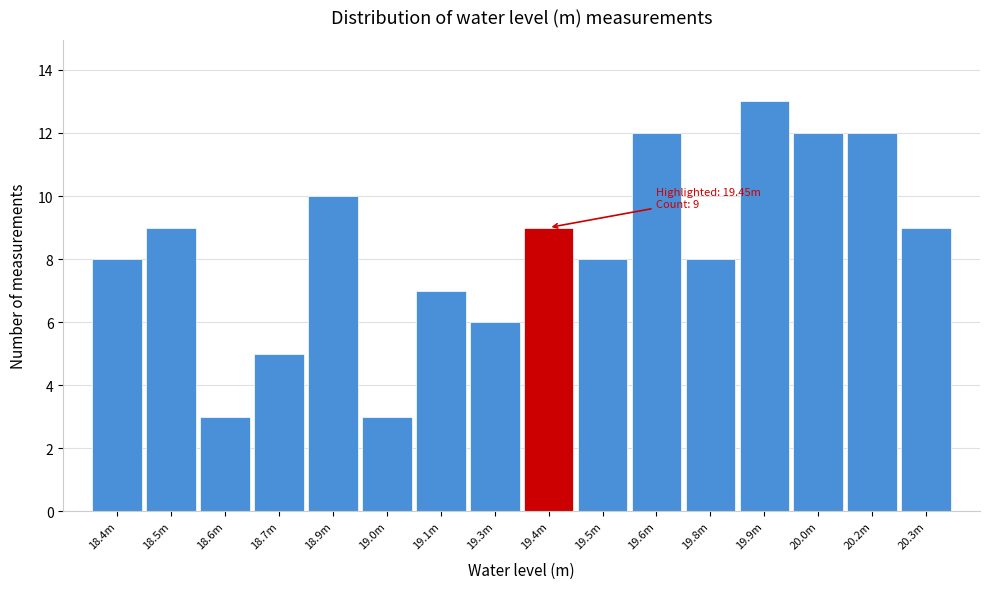

Reading left to right, list all the values displayed in this chart.

8	9	3	5	10	3	7	6	9	8	12	8	13	12	12	9